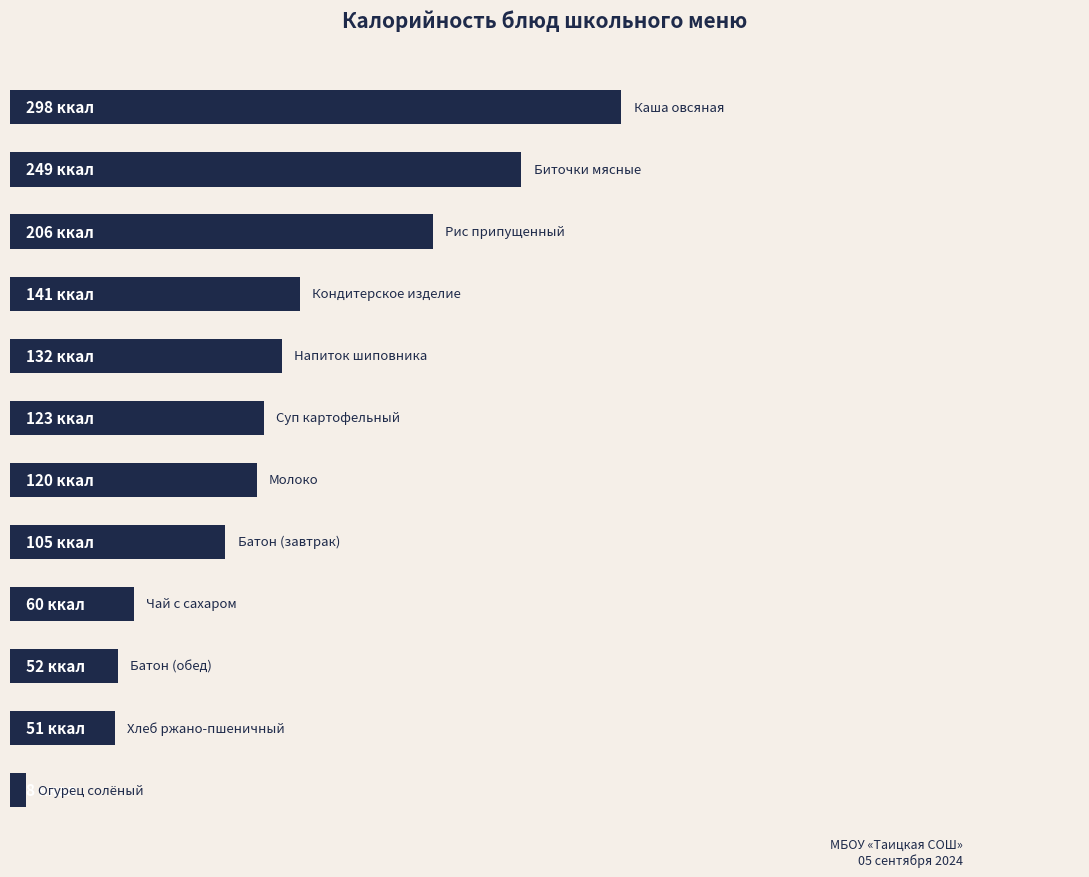

How many categories are shown in the chart?

12